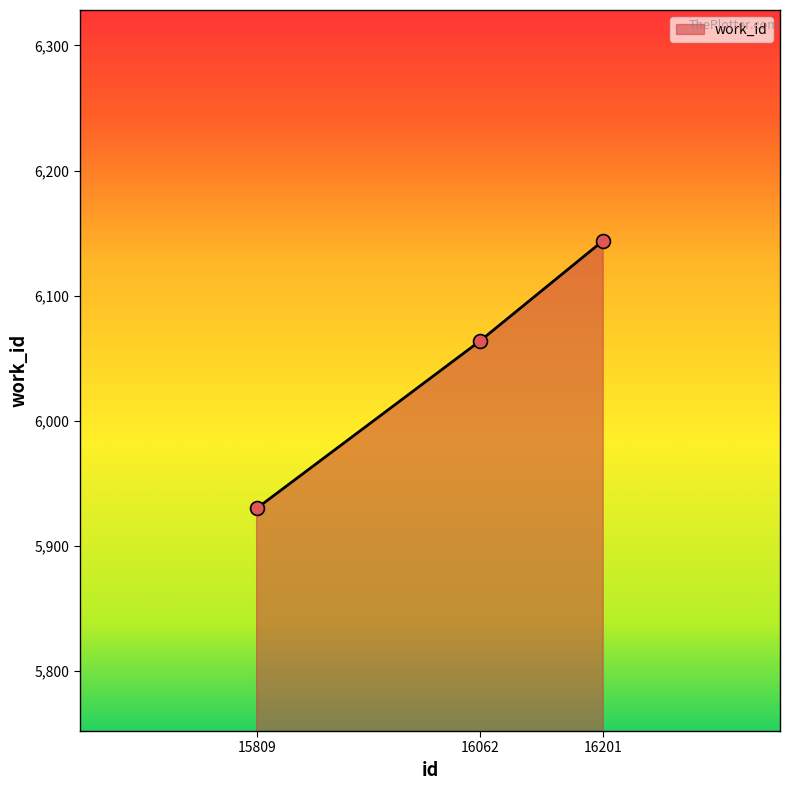

What is the change in value from 15809 to 16201?

+214